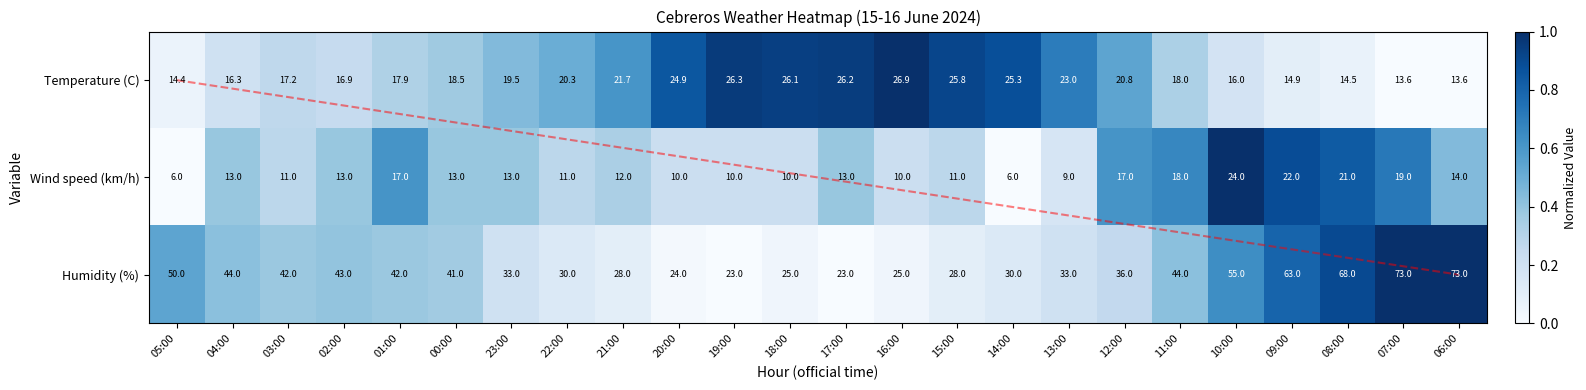

Rank the series by their average value, from lowest to highest.

Wind speed (km/h), Temperature (C), Humidity (%)